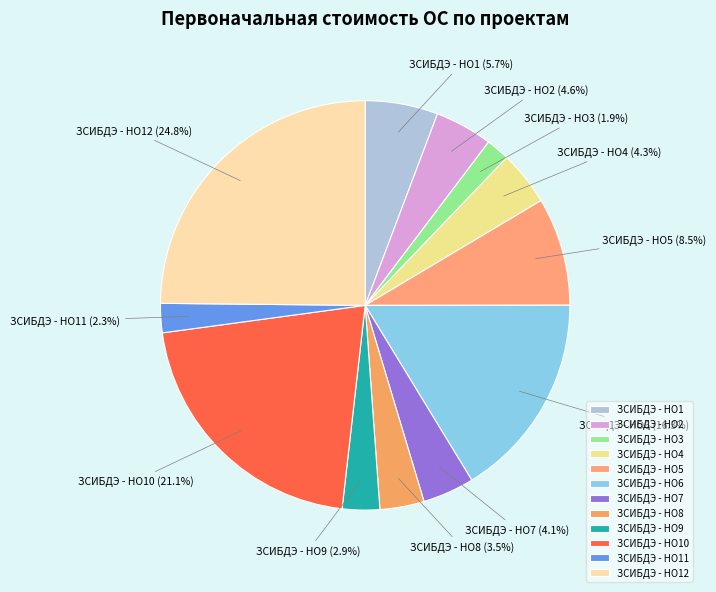

Does ЗСИБДЭ - НО5 account for over 50% of the chart?

No